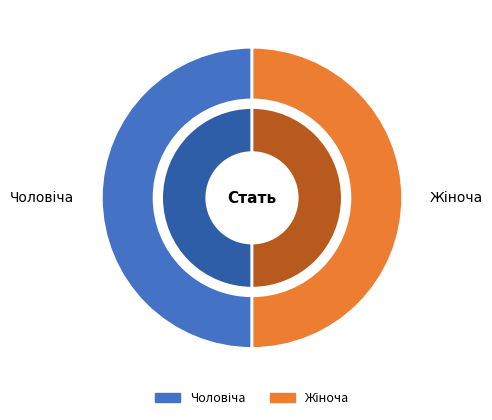

To the nearest percent, what is the combined percentage of Чоловіча and Жіноча?

100%